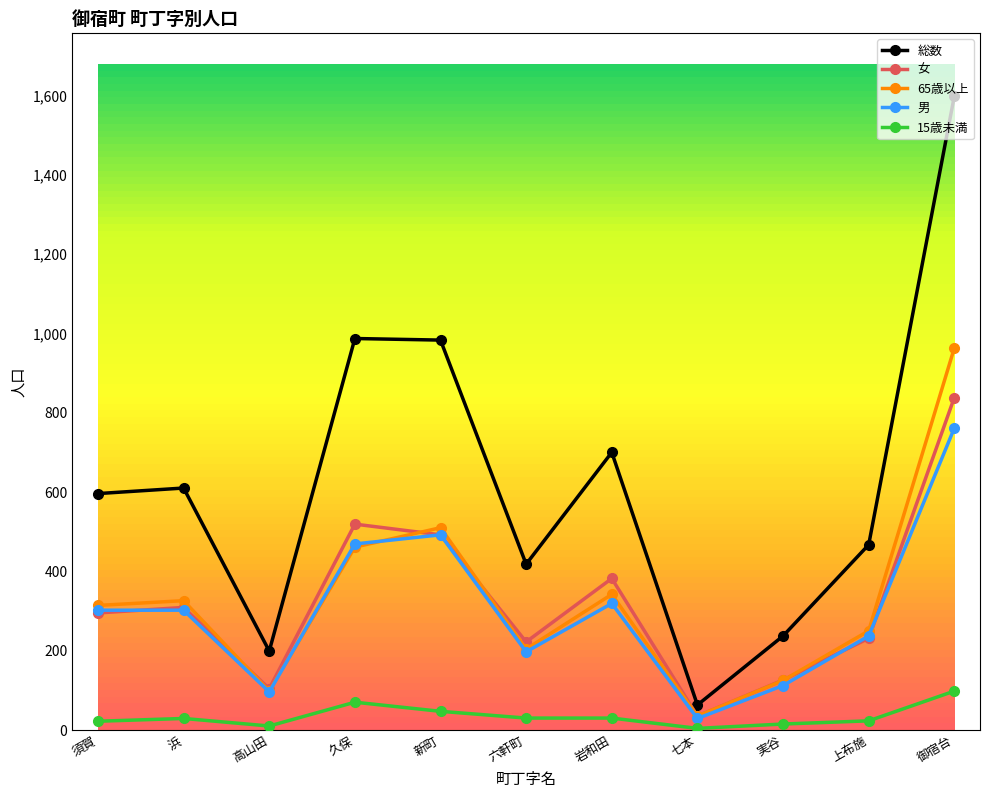

At how many categories does at least one series exceed 723?

3